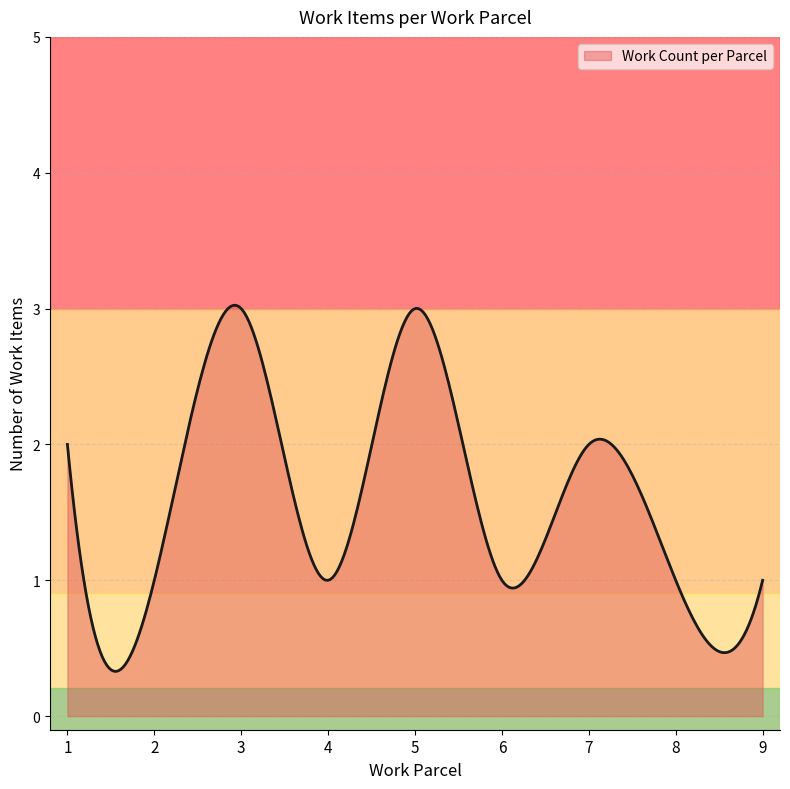

What is the greatest value displayed?

3.0